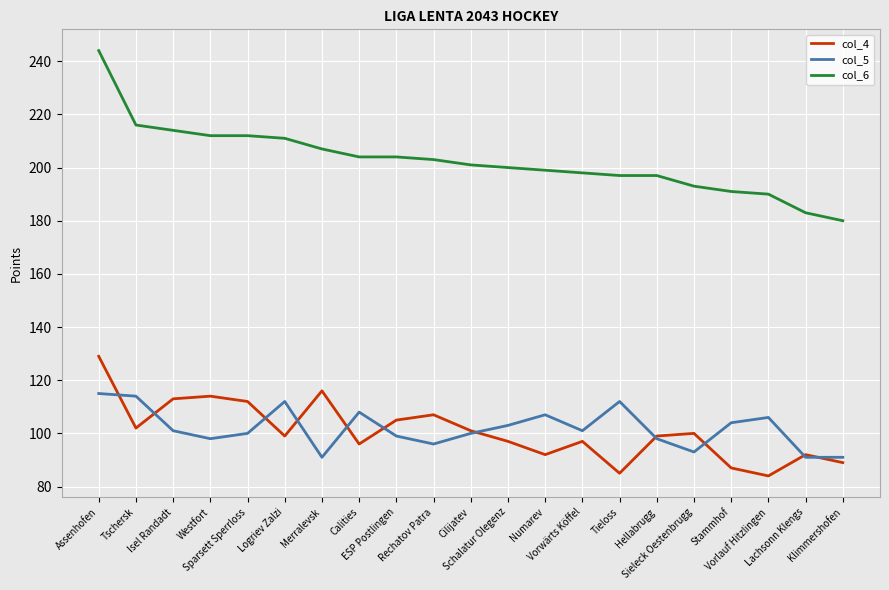

Which series has the largest total across all categories?

col_6